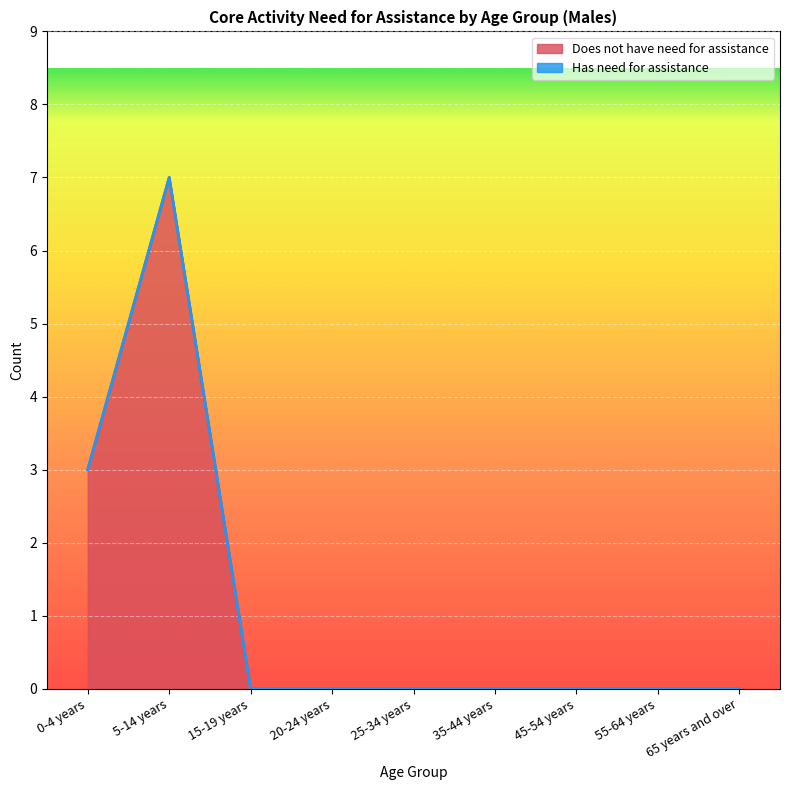

What is the label of the 1st point from the right?

65 years and over